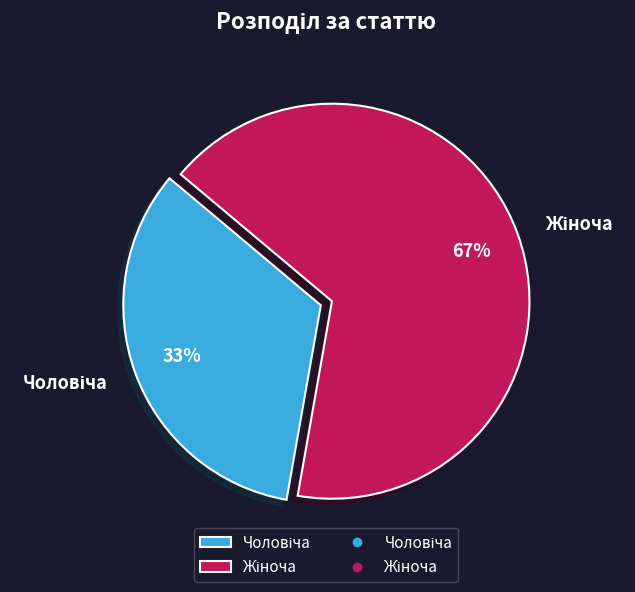

To the nearest percent, what is the average slice percentage?

50%